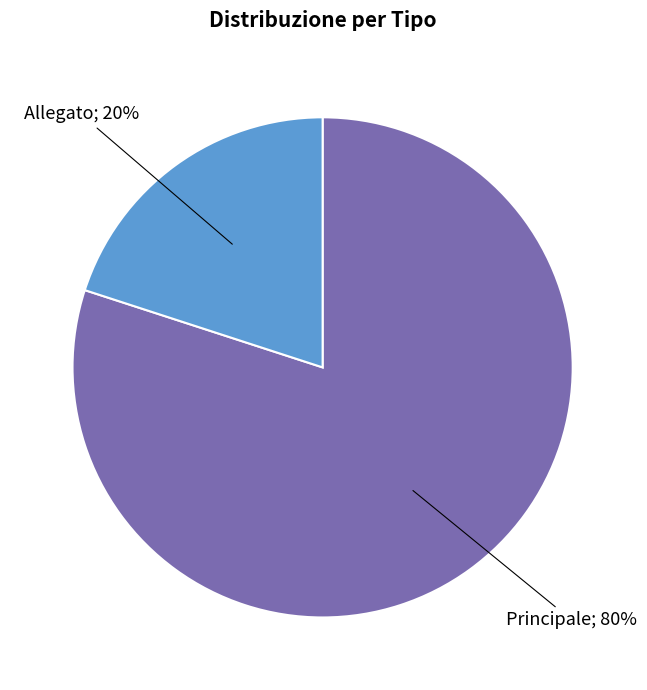

To the nearest percent, what is the average slice percentage?

50%